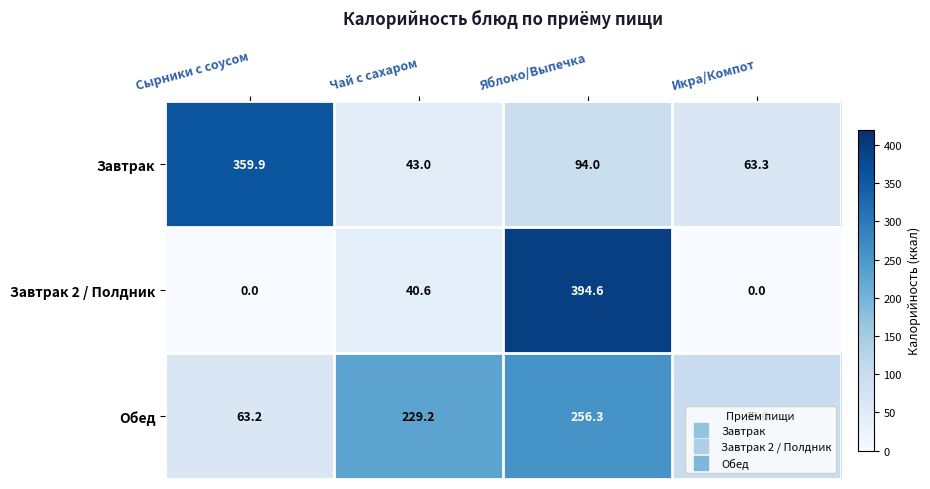

Which category has the lowest value in the Завтрак series?

Чай с сахаром